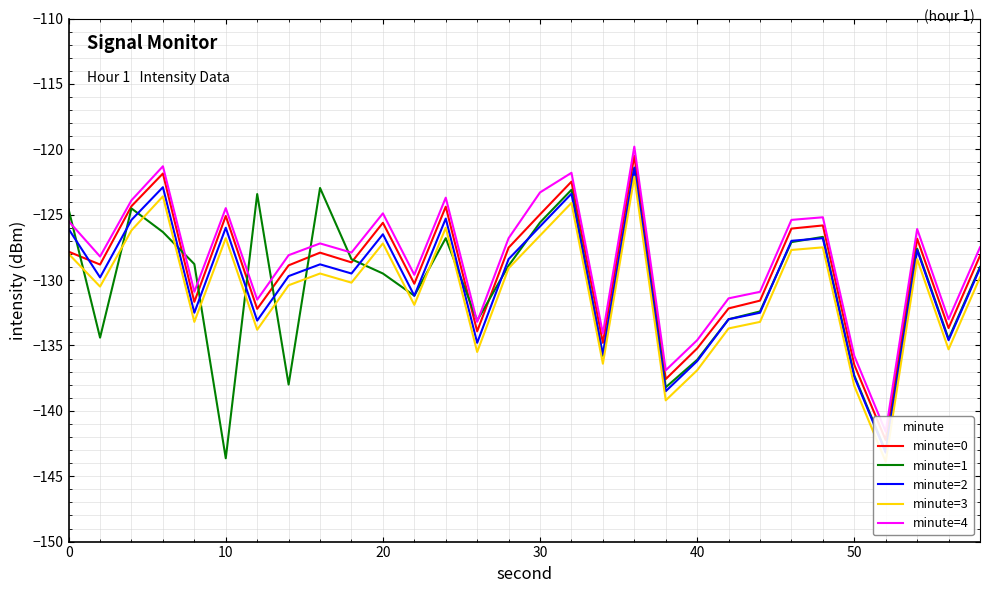

True or false: minute=3 and minute=0 intersect in this chart.

False